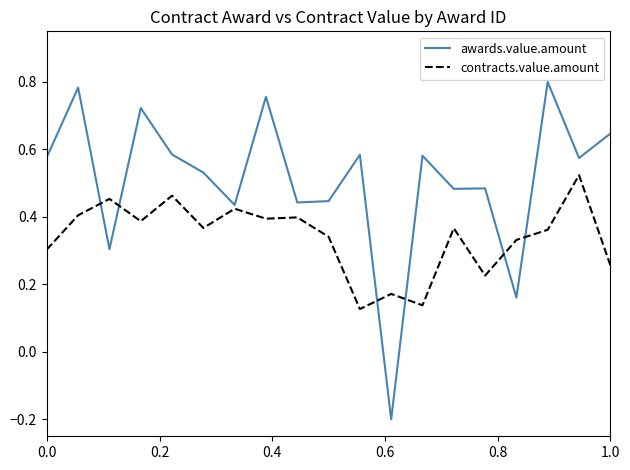

Which series has the largest range (max minus min)?

awards.value.amount